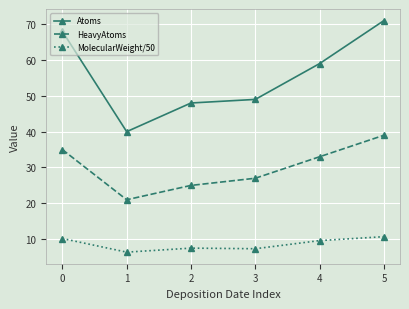

At how many categories does at least one series exceed 25?

6